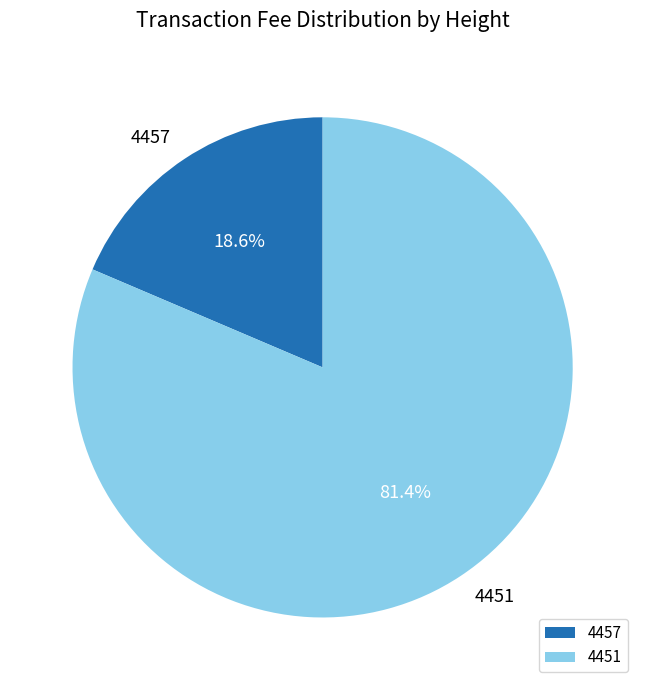

To the nearest percent, what is the difference between the largest and smallest slice percentages?

63%